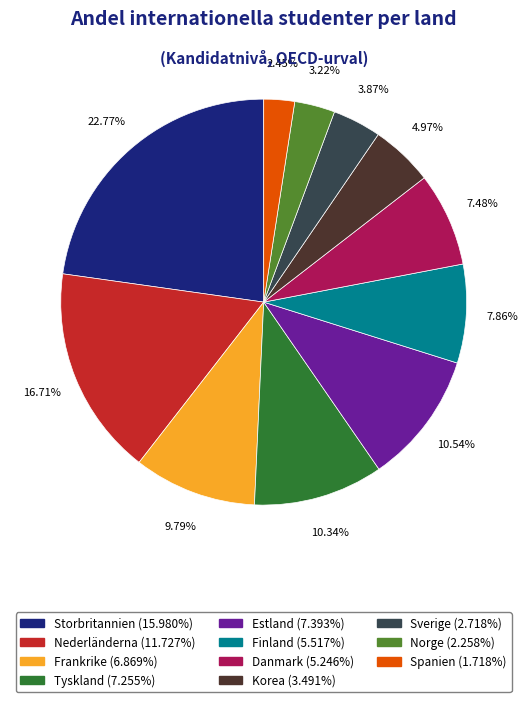

Does Tyskland represent more than half of the total?

No